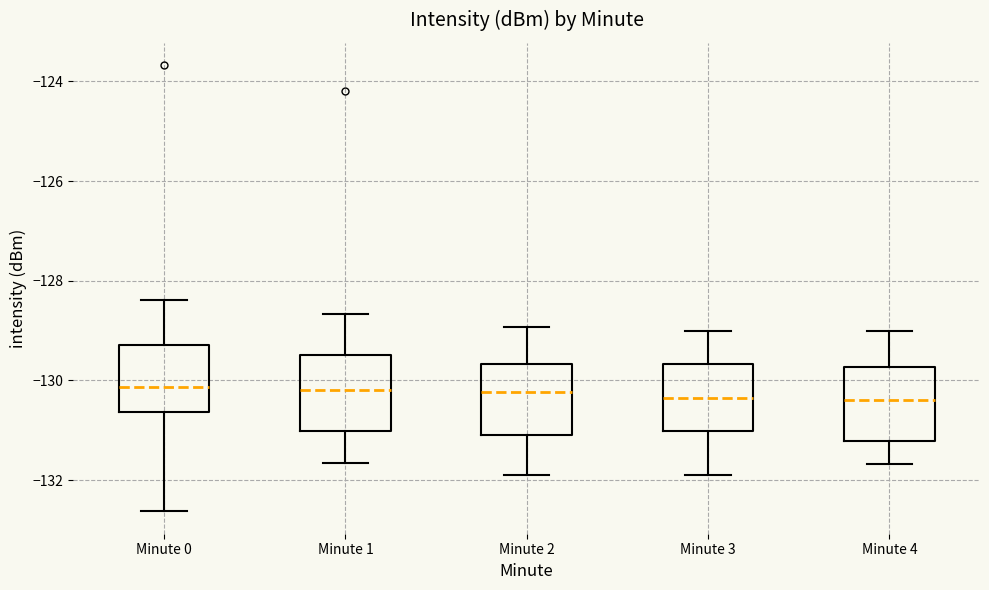

Reading left to right, read every box against the y-axis: the position of its median line, the range the box covers, and the ends of its whiskers. The values are not printed on the chart, so give them approximately, as read against the axis.

Minute 0: median -130.2, box -130.6 to -129.2, whiskers -132.6 to -128.4
Minute 1: median -130.2, box -131.0 to -129.4, whiskers -131.6 to -128.6
Minute 2: median -130.2, box -131.0 to -129.6, whiskers -131.8 to -129.0
Minute 3: median -130.4, box -131.0 to -129.6, whiskers -131.8 to -129.0
Minute 4: median -130.4, box -131.2 to -129.8, whiskers -131.6 to -129.0